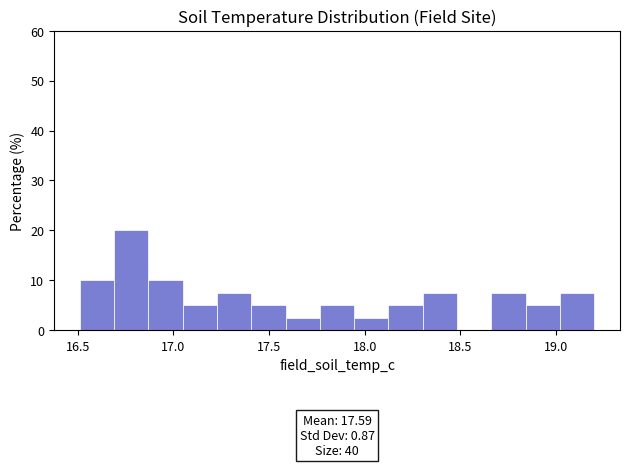

Read against the x-axis, roughly where is the centre of the tallest bar?

16.80